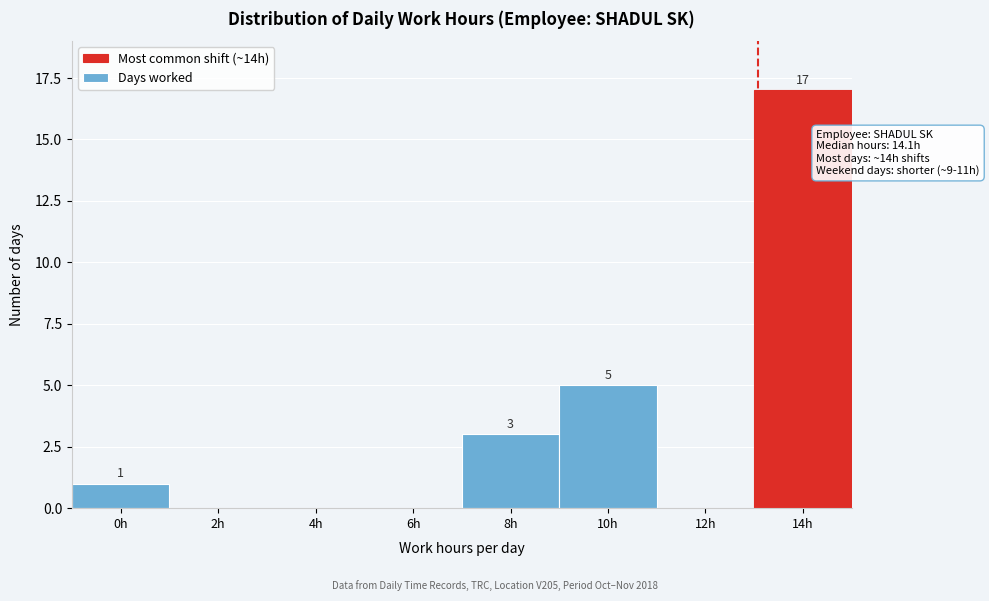

Reading left to right, what are all the values shown in this chart?

0h=1	2h=0	4h=0	6h=0	8h=3	10h=5	12h=0	14h=17